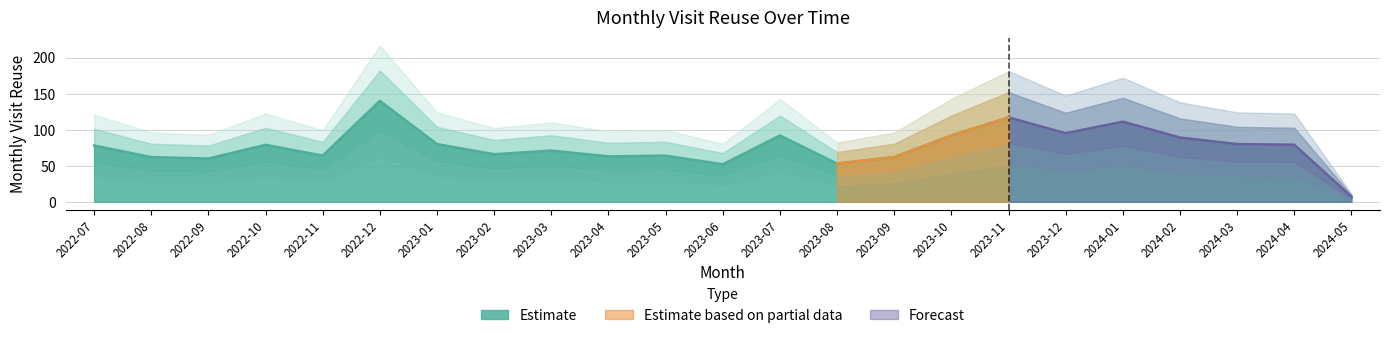

How many interior local valleys (lower than both neighbors) does the data have?

7